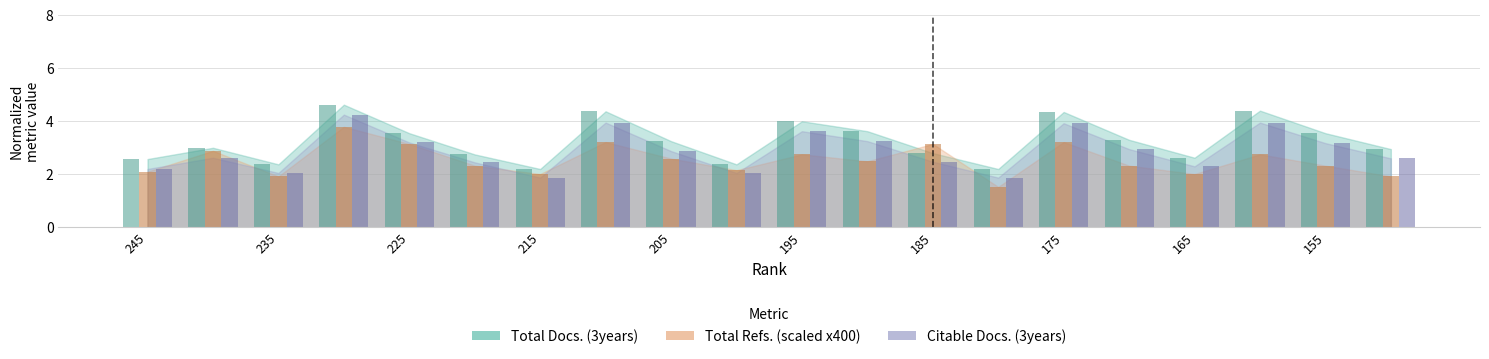

How many bars are there in each group?

3